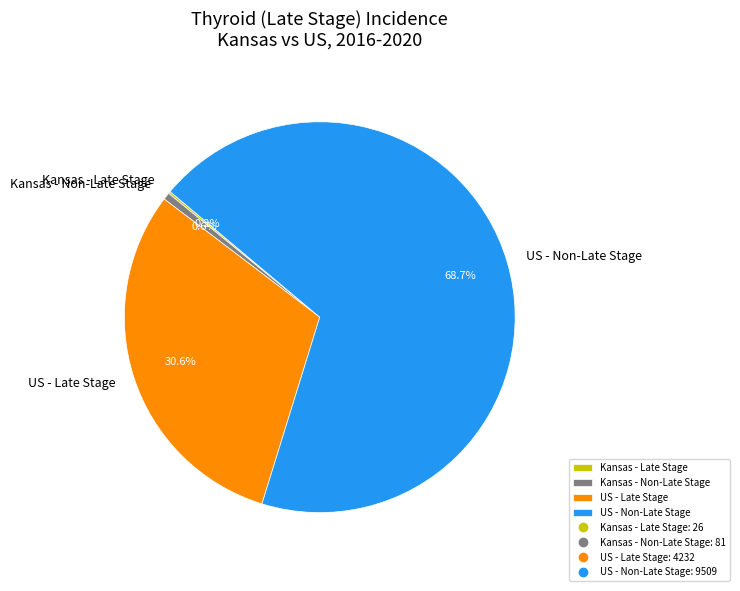

What portion of the pie excludes Kansas - Non-Late Stage?

99.4%